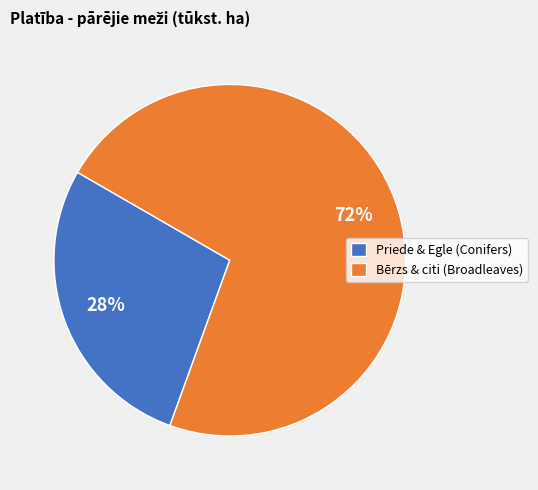

Which slice represents more than half of the pie?

Bērzs & citi (Broadleaves)